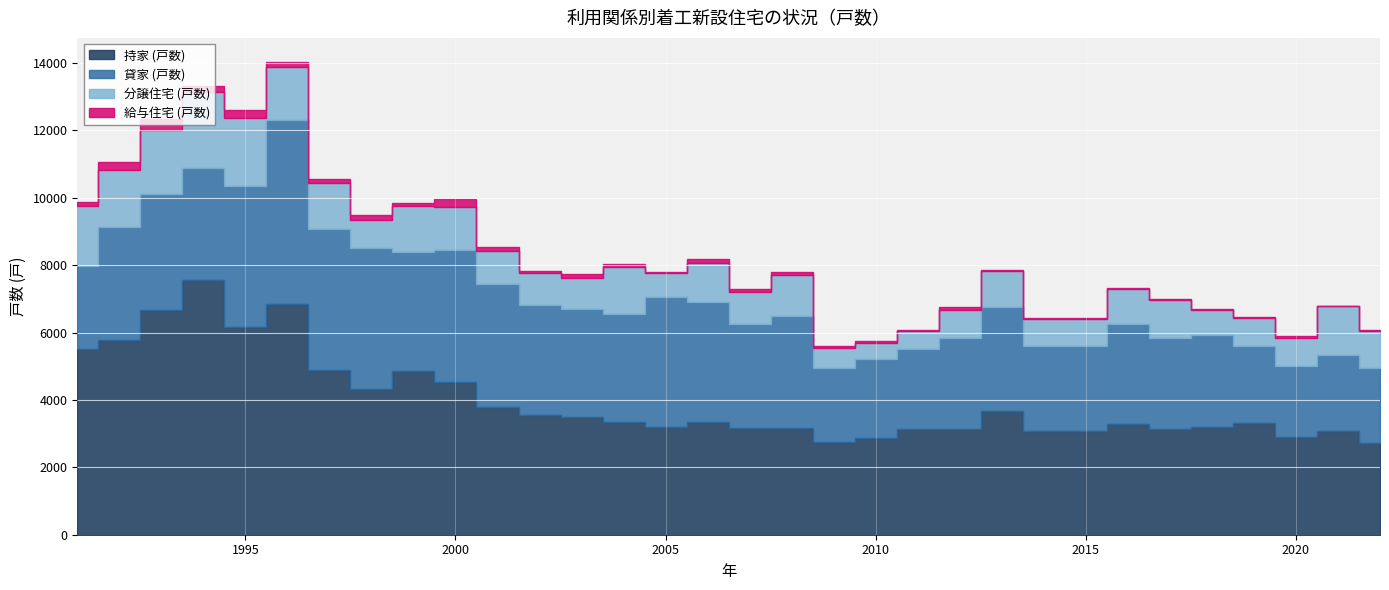

At which category does 分譲住宅 (戸数) reach its first local valley?

1992